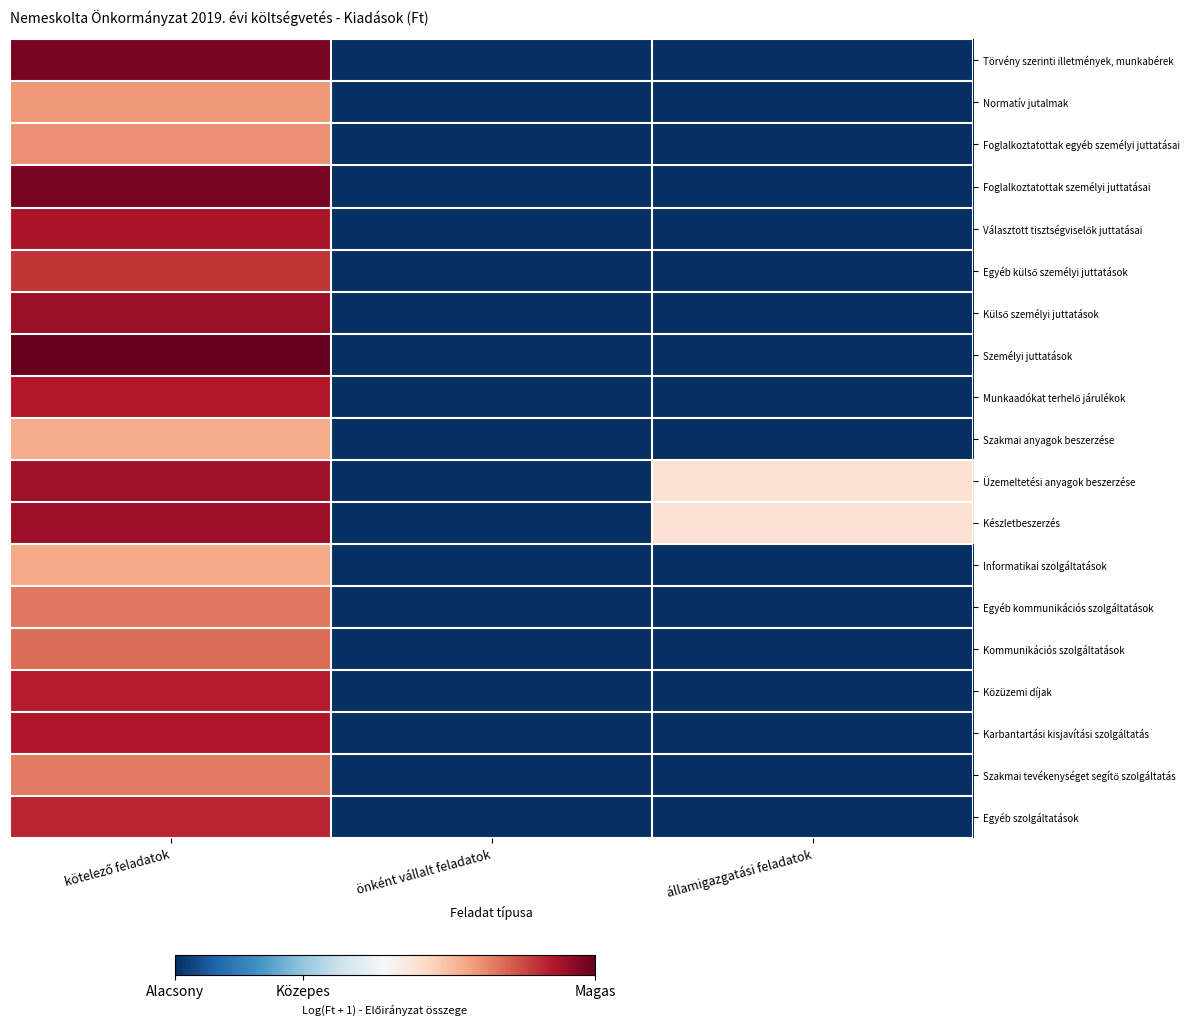

Which has a higher value, államigazgatási feladatok or önként vállalt feladatok?

államigazgatási feladatok